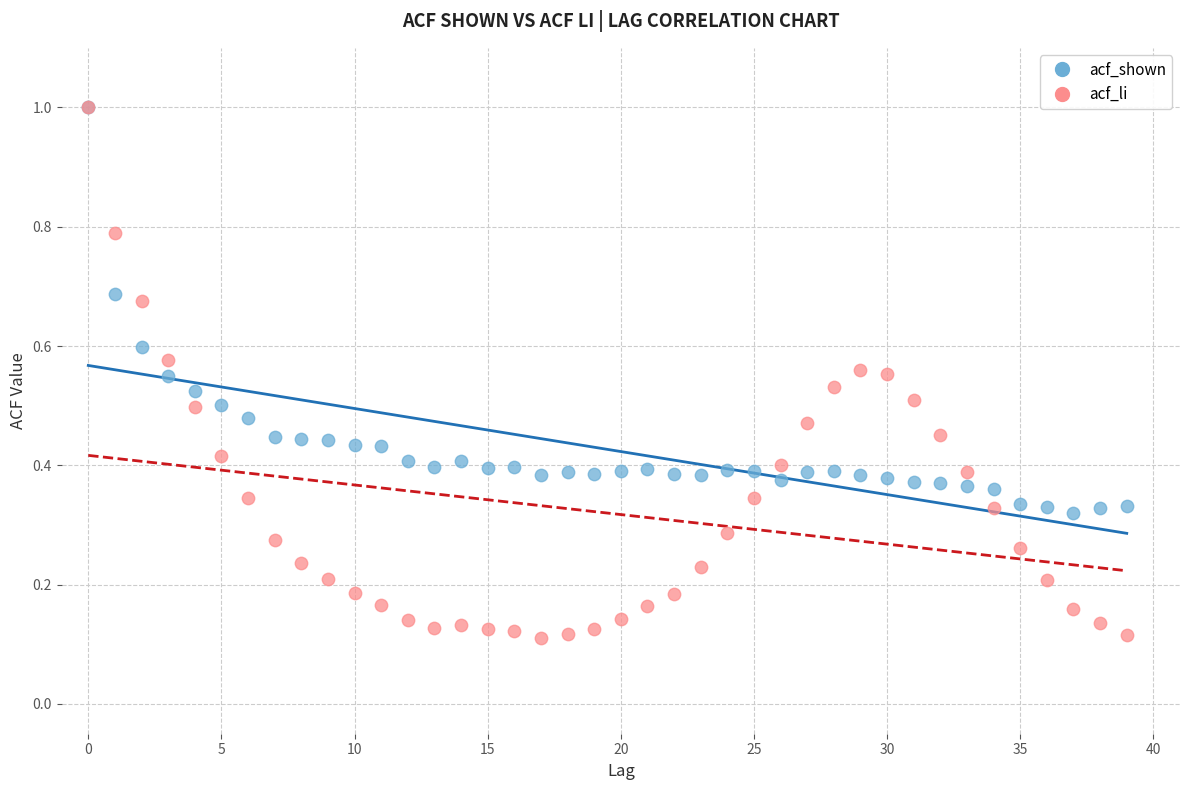

Which series contains the lowest Y value?

acf_li